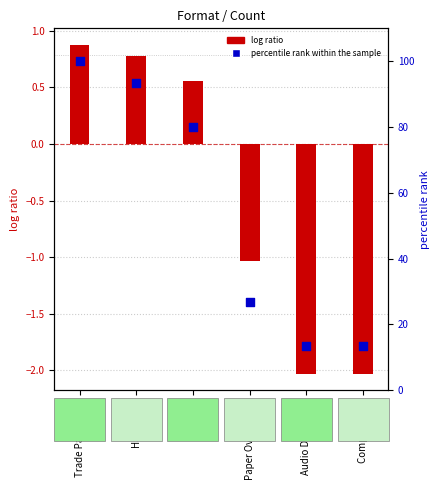

Which series contains the highest Y value?

percentile rank within the sample